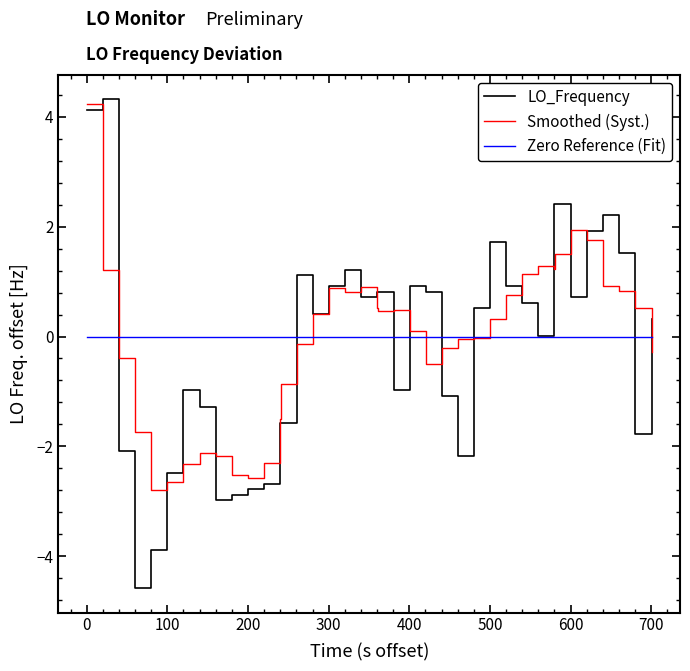

Which series has the widest spread of values?

LO_Frequency